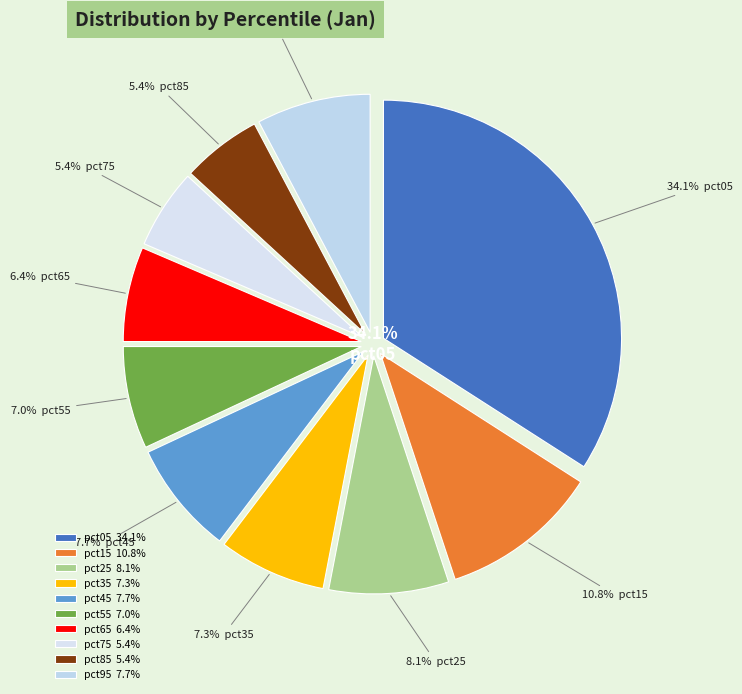

Which slice is the smallest?

pct75